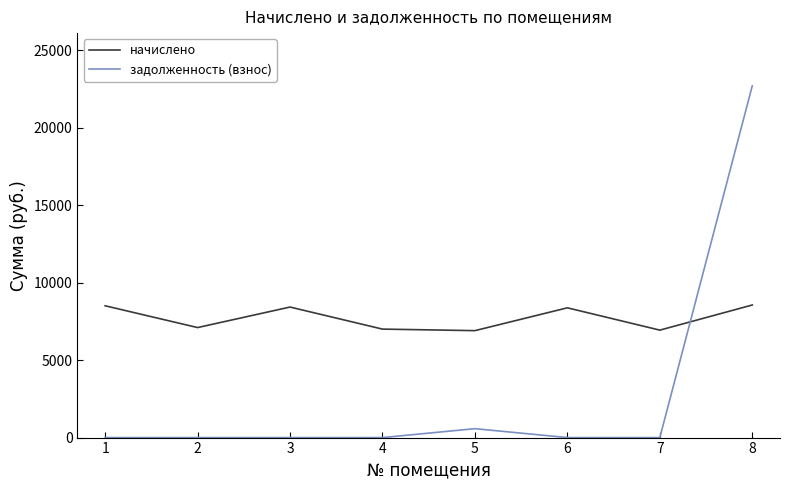

Rank the series by their maximum value, from lowest to highest.

начислено, задолженность (взнос)